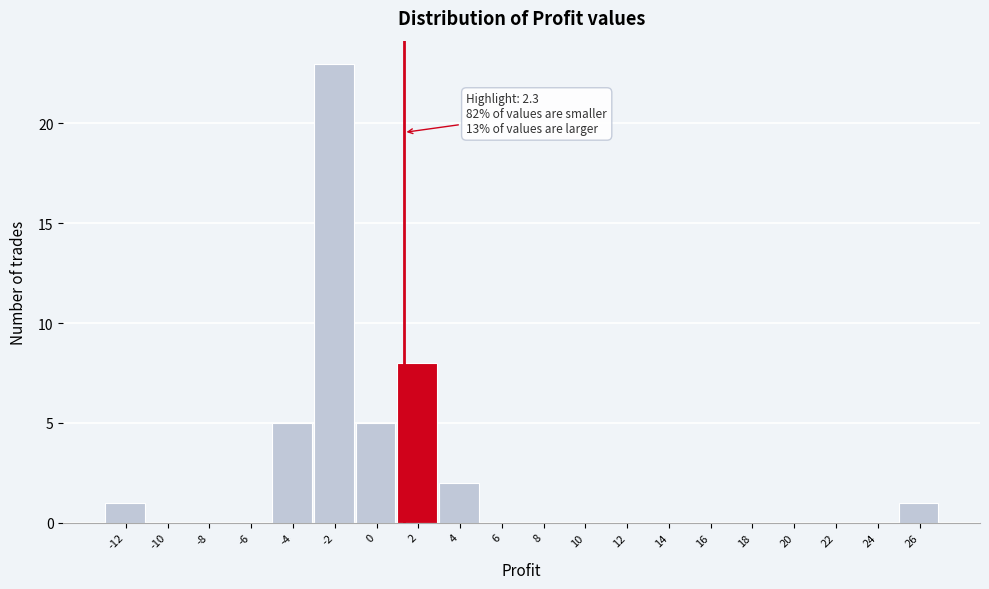

Reading left to right, what are all the values shown in this chart?

-12=1	-10=0	-8=0	-6=0	-4=5	-2=23	0=5	2=8	4=2	6=0	8=0	10=0	12=0	14=0	16=0	18=0	20=0	22=0	24=0	26=1